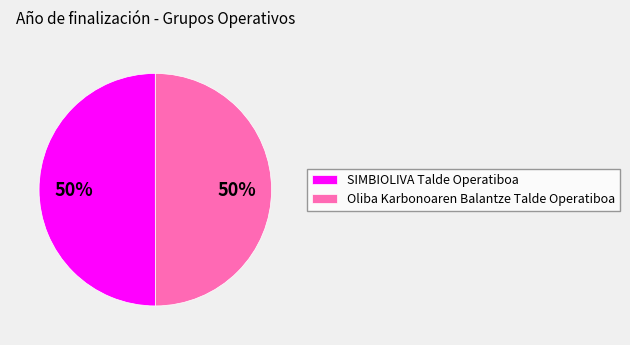

Count the number of slices in the pie.

2